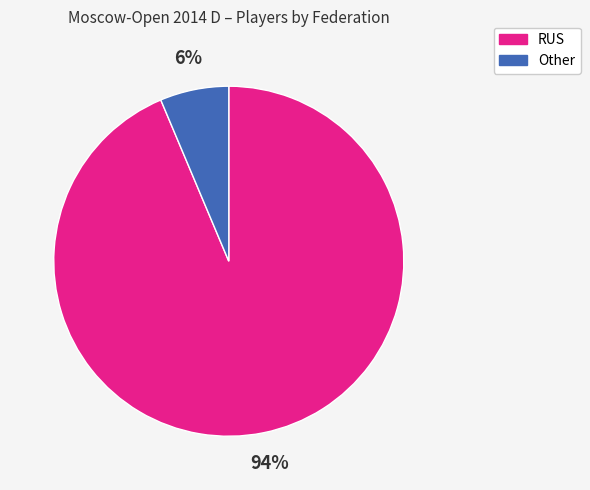

Which has a higher value, Other or RUS?

RUS